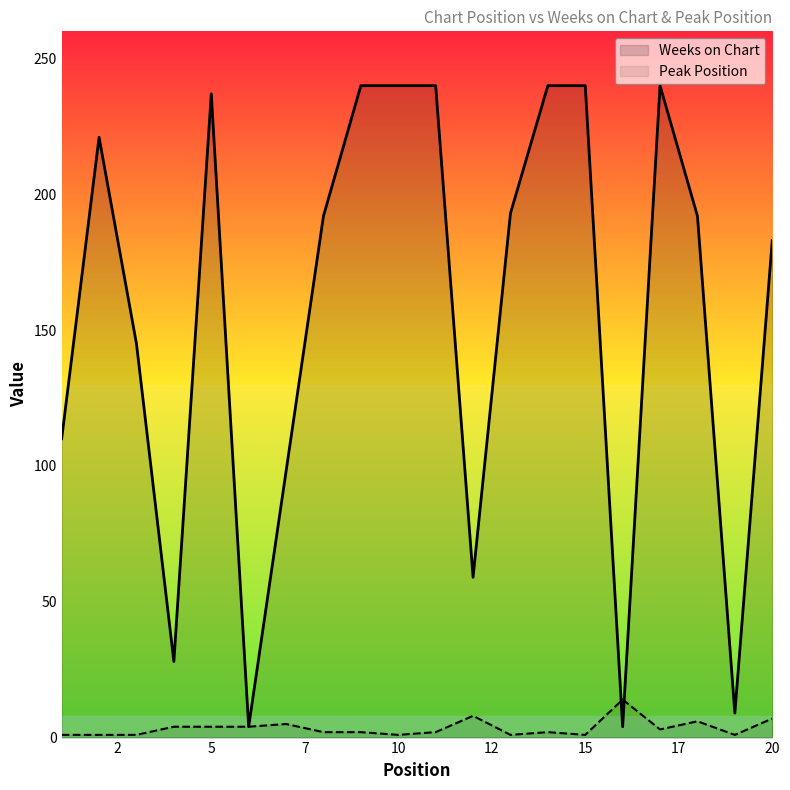

True or false: Weeks on Chart and Peak Position cross at least once.

True